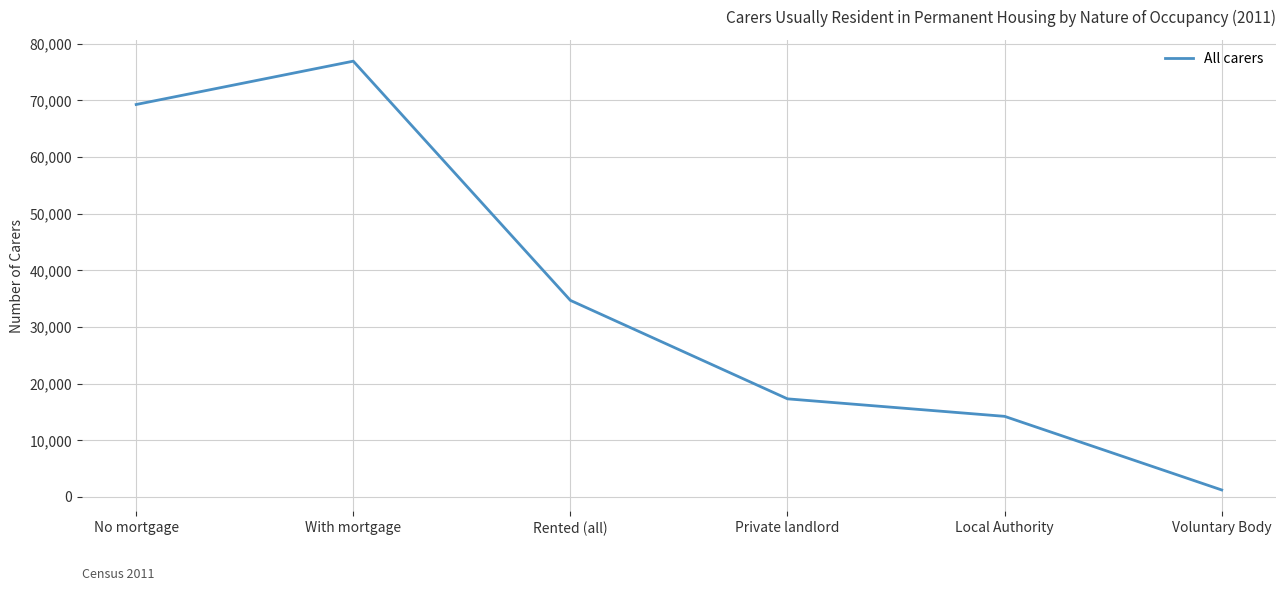

What is the change in value from Rented (all) to Local Authority?

-20480